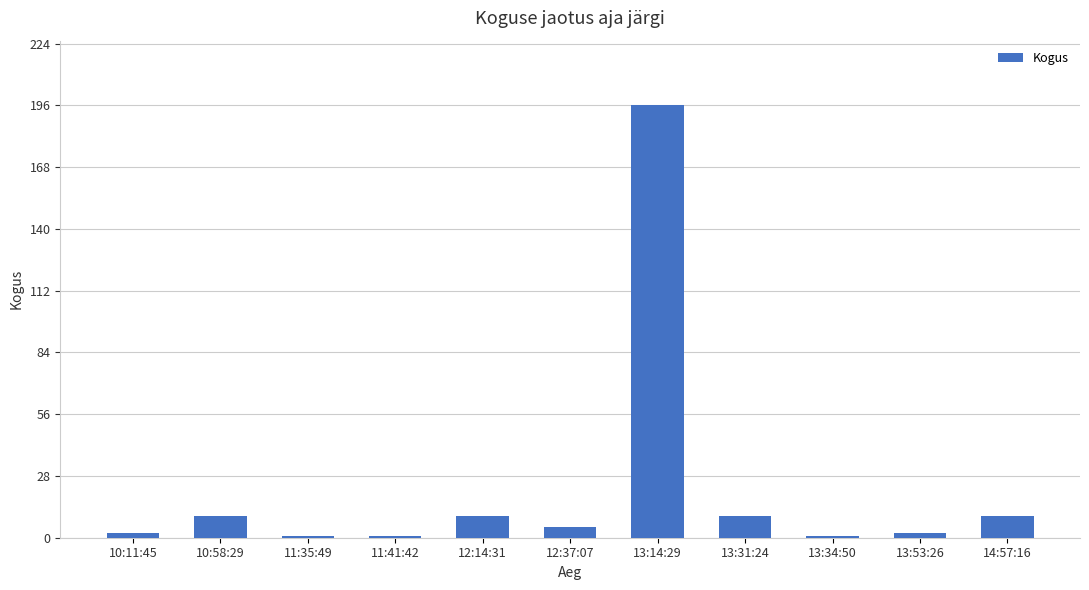

At which category does the chart reach its peak across all series?

13:14:29